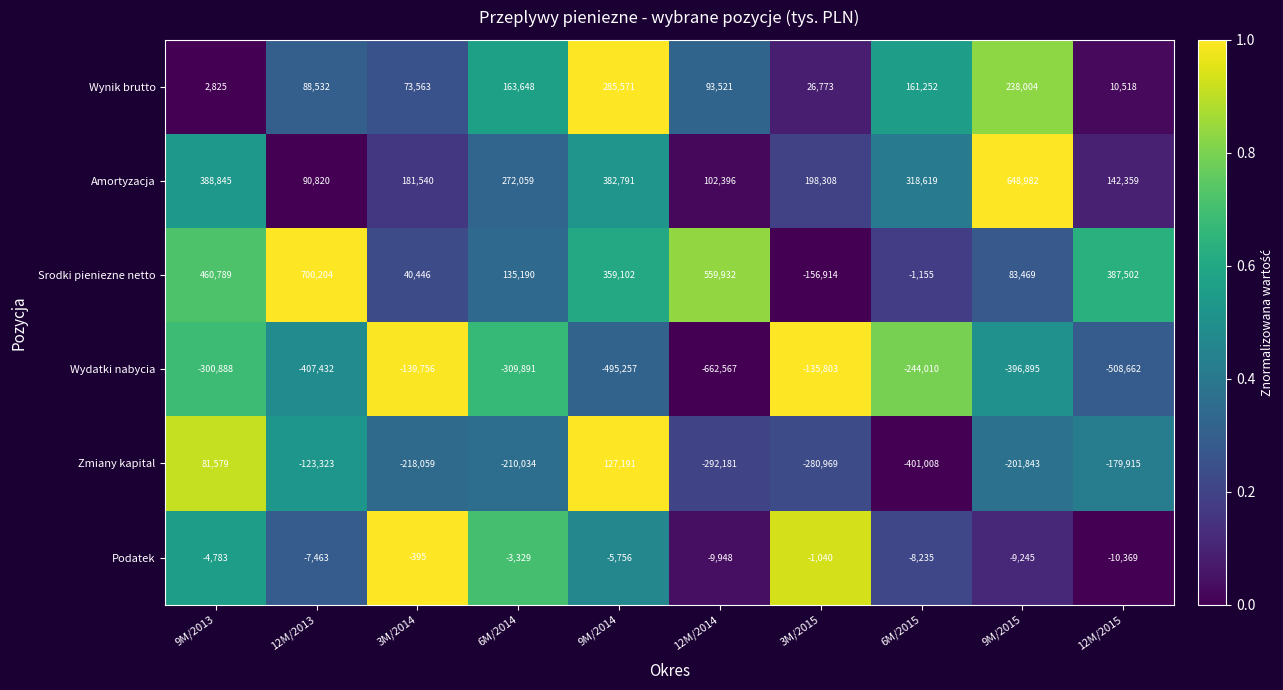

How many series are shown in this chart?

6